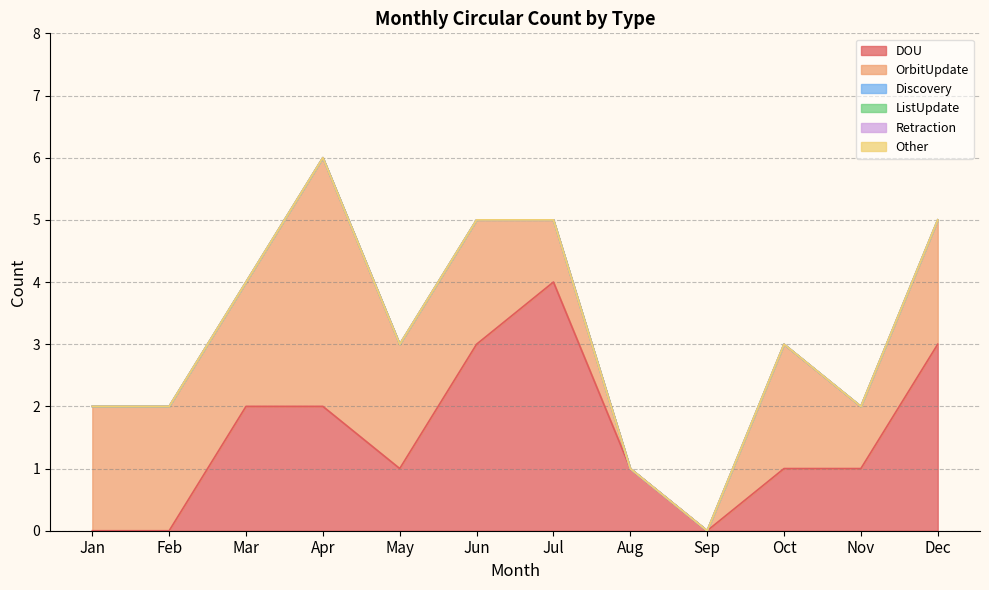

Reading left to right, what are all the values shown in this chart?

DOU: 0	0	2	2	1	3	4	1	0	1	1	3
OrbitUpdate: 2	2	2	4	2	2	1	0	0	2	1	2
Discovery: 0	0	0	0	0	0	0	0	0	0	0	0
ListUpdate: 0	0	0	0	0	0	0	0	0	0	0	0
Retraction: 0	0	0	0	0	0	0	0	0	0	0	0
Other: 0	0	0	0	0	0	0	0	0	0	0	0